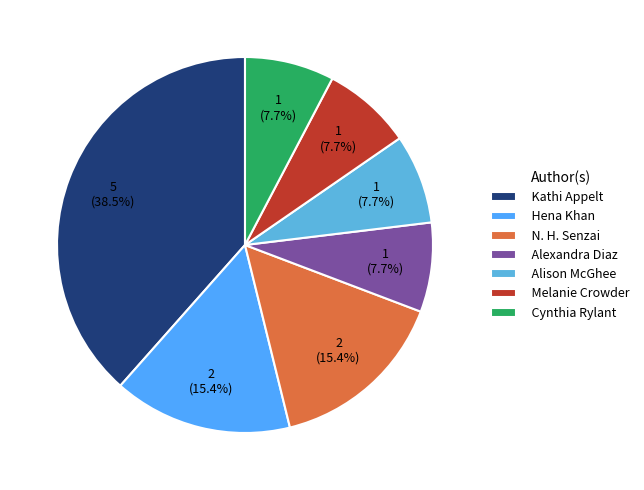

Count the number of slices in the pie.

7